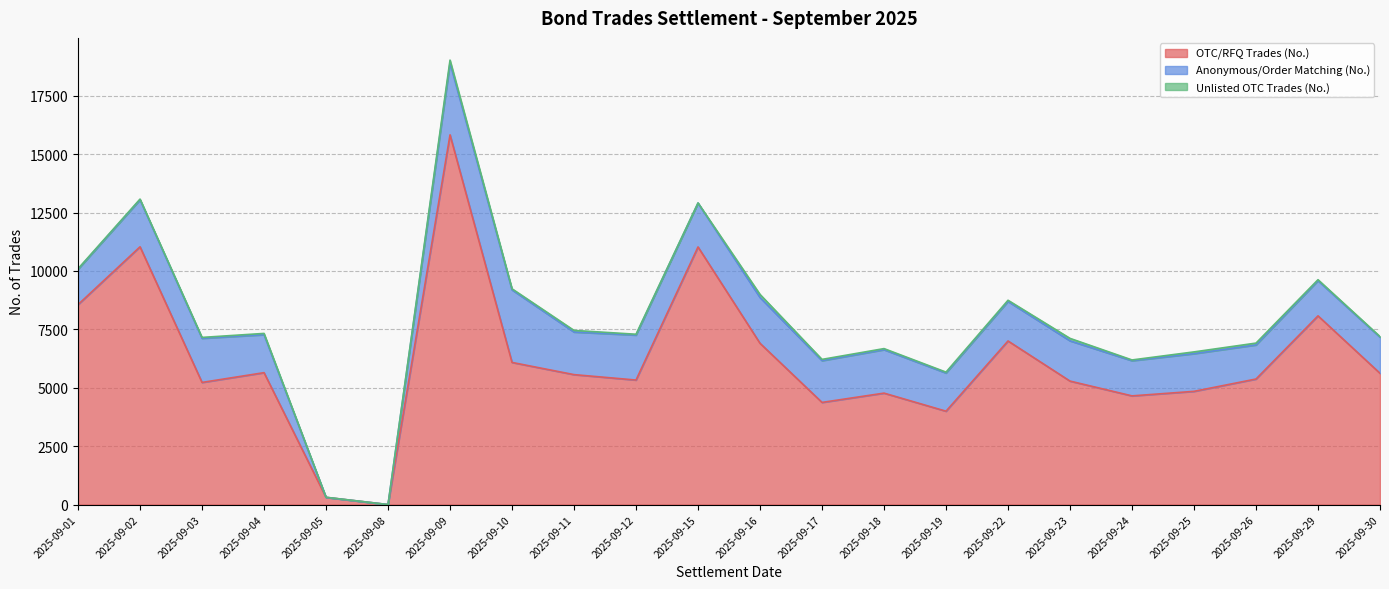

What are all the series names shown in the legend?

OTC/RFQ Trades (No.), Anonymous/Order Matching (No.), Unlisted OTC Trades (No.)